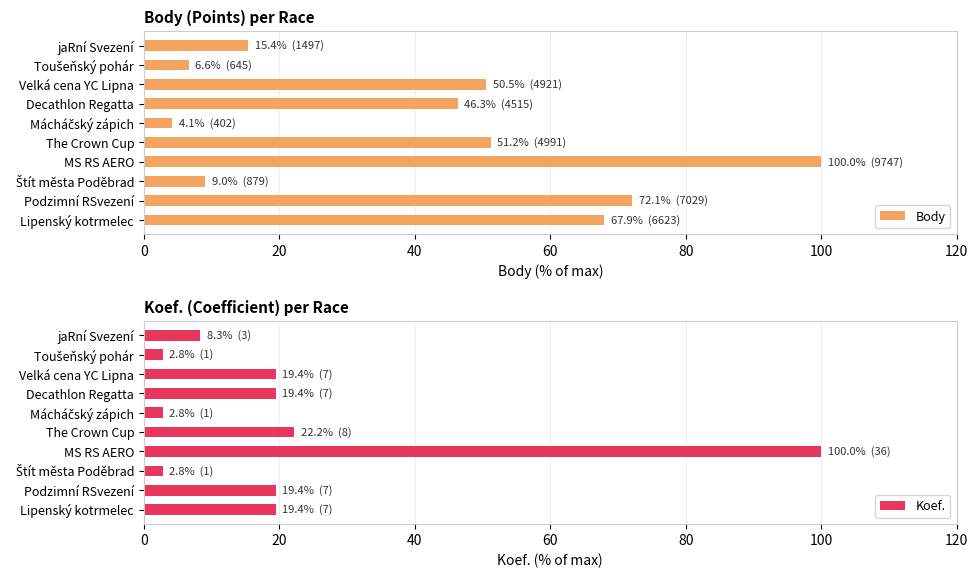

What is the minimum value for Body?

4.1